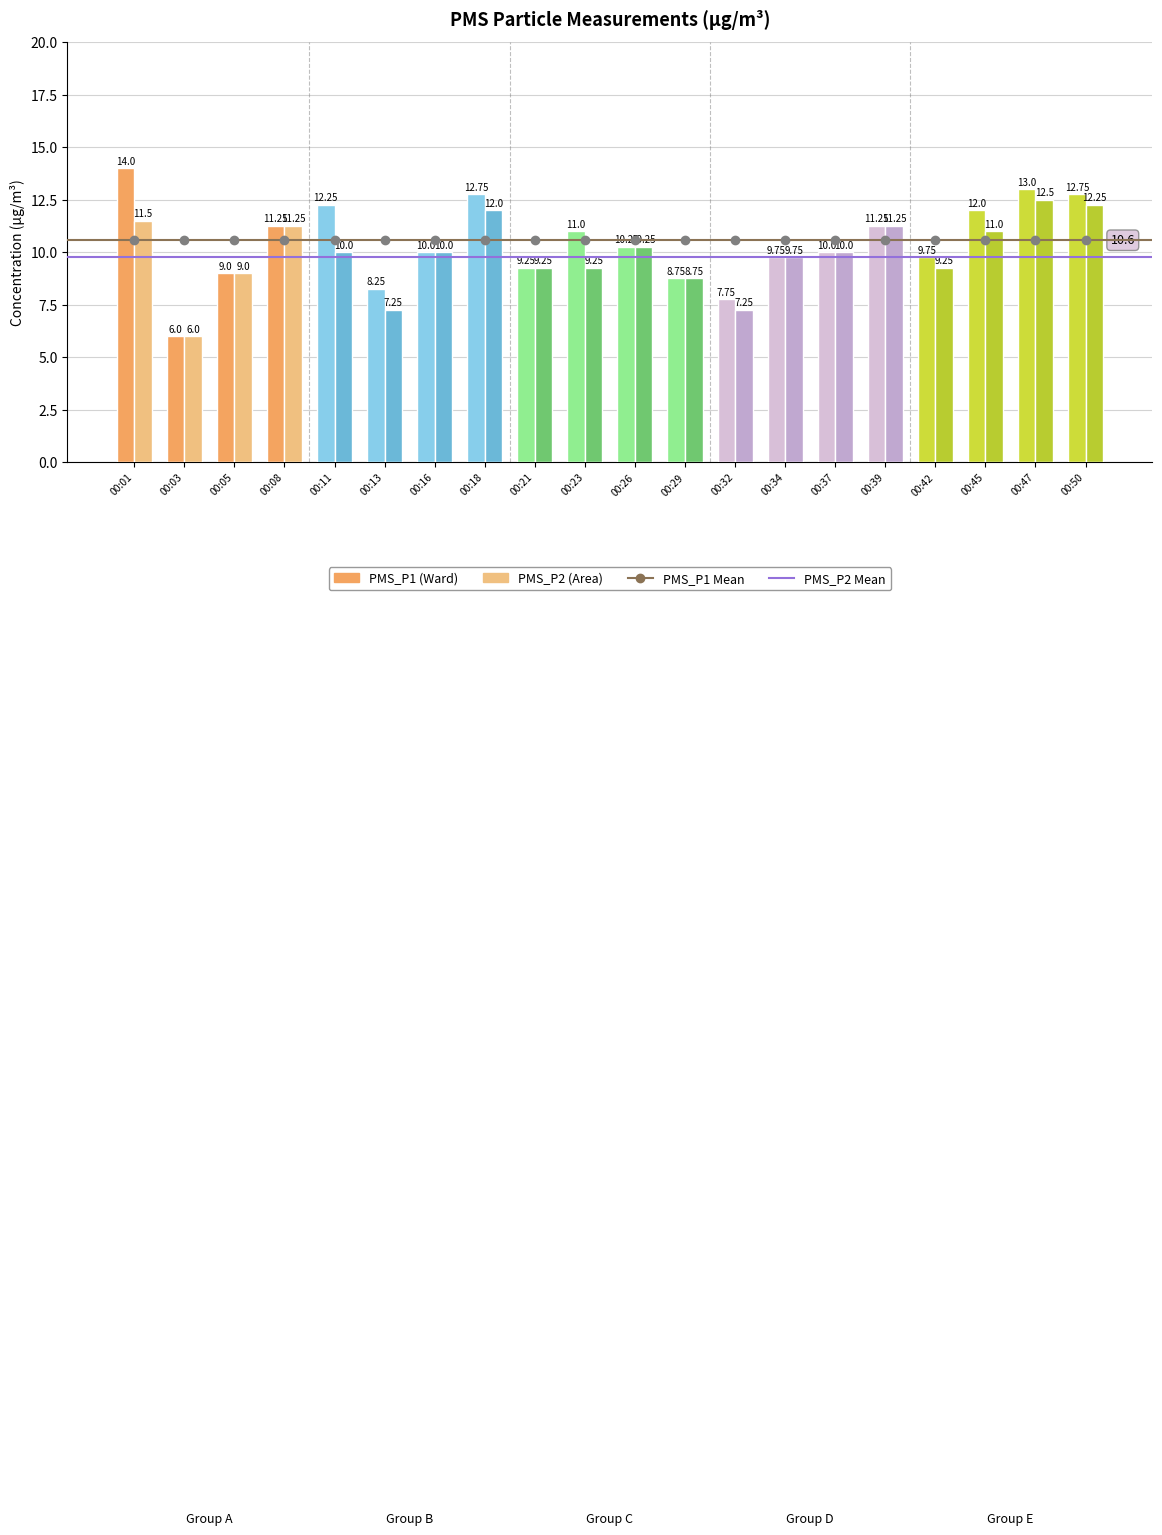

At which category is the sum across all series the highest?

00:01